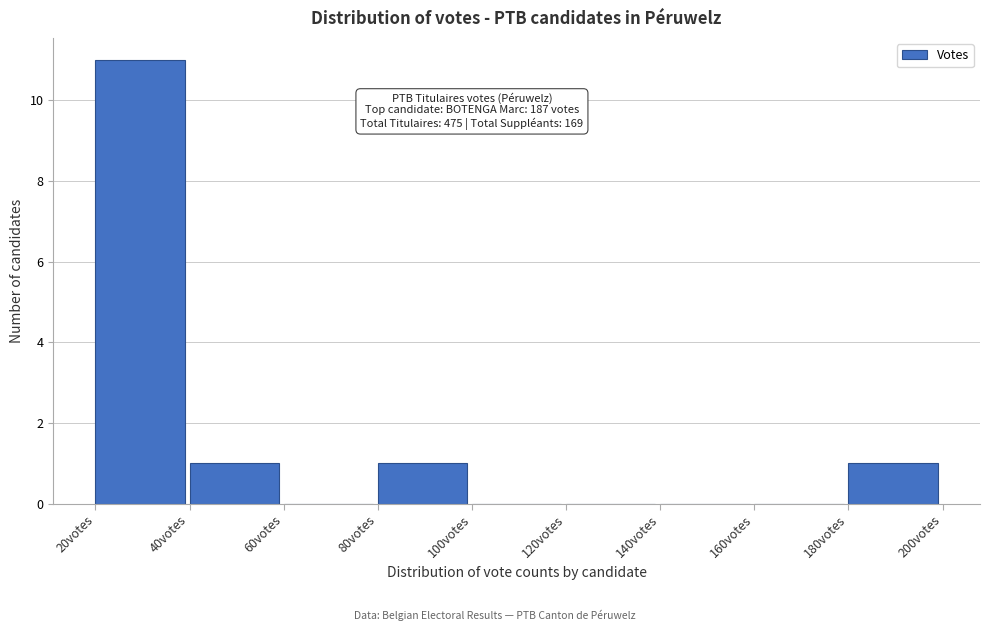

Which range on the x-axis has the tallest bar?

20 to 40